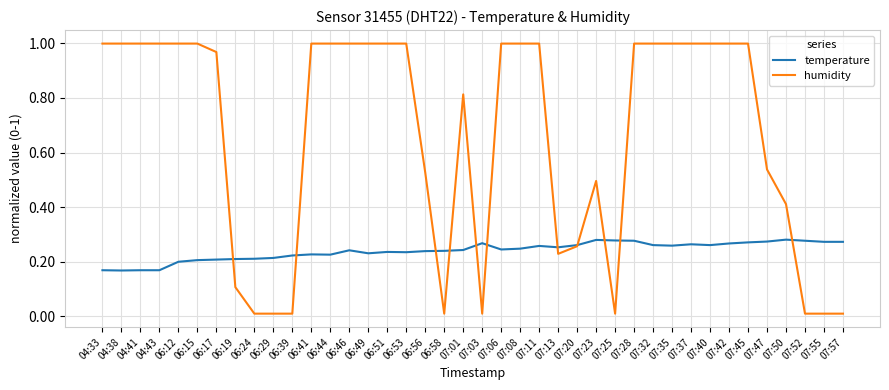

Rank the series by their maximum value, from lowest to highest.

temperature, humidity